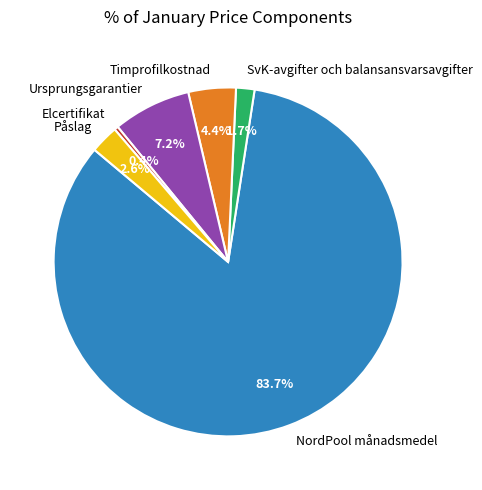

How many slices are in this pie chart?

6